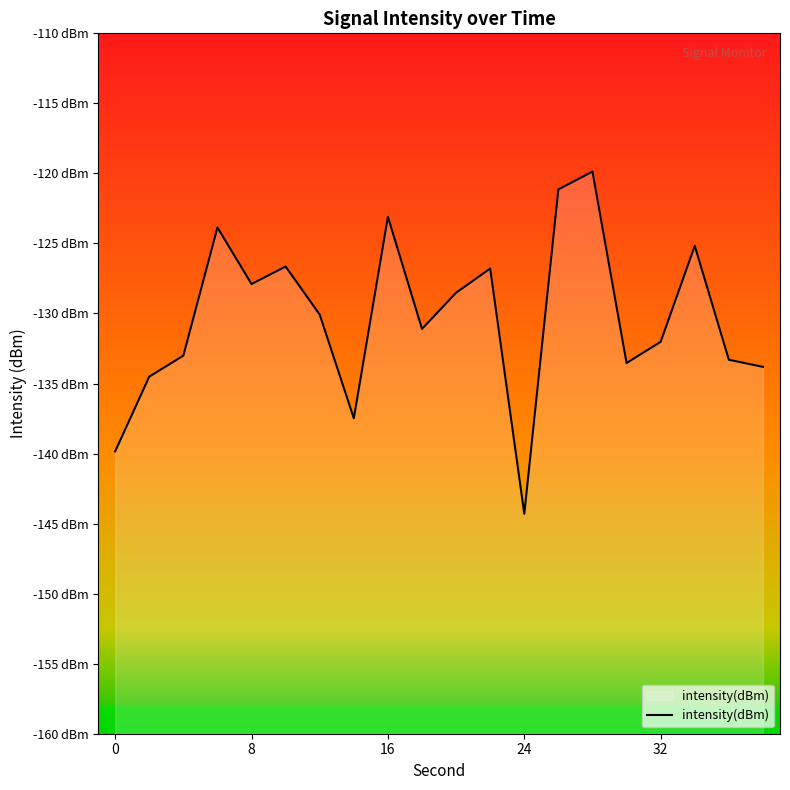

True or false: the data shows -191.4 at 13.

False